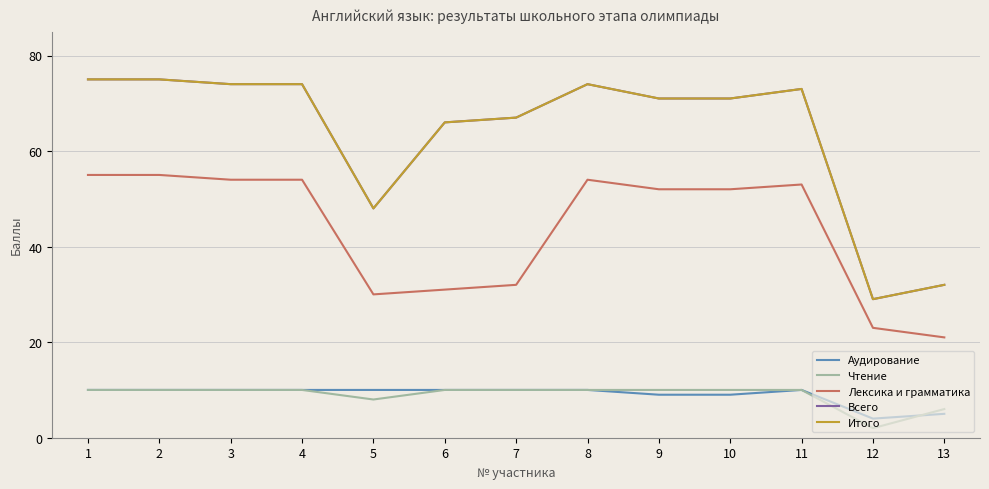

Rank the series by their maximum value, from highest to lowest.

Всего, Итого, Лексика и грамматика, Аудирование, Чтение